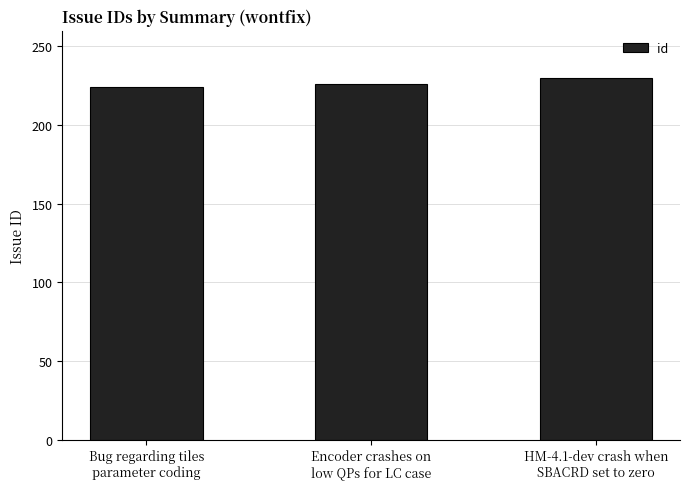

What is the greatest value displayed?

230